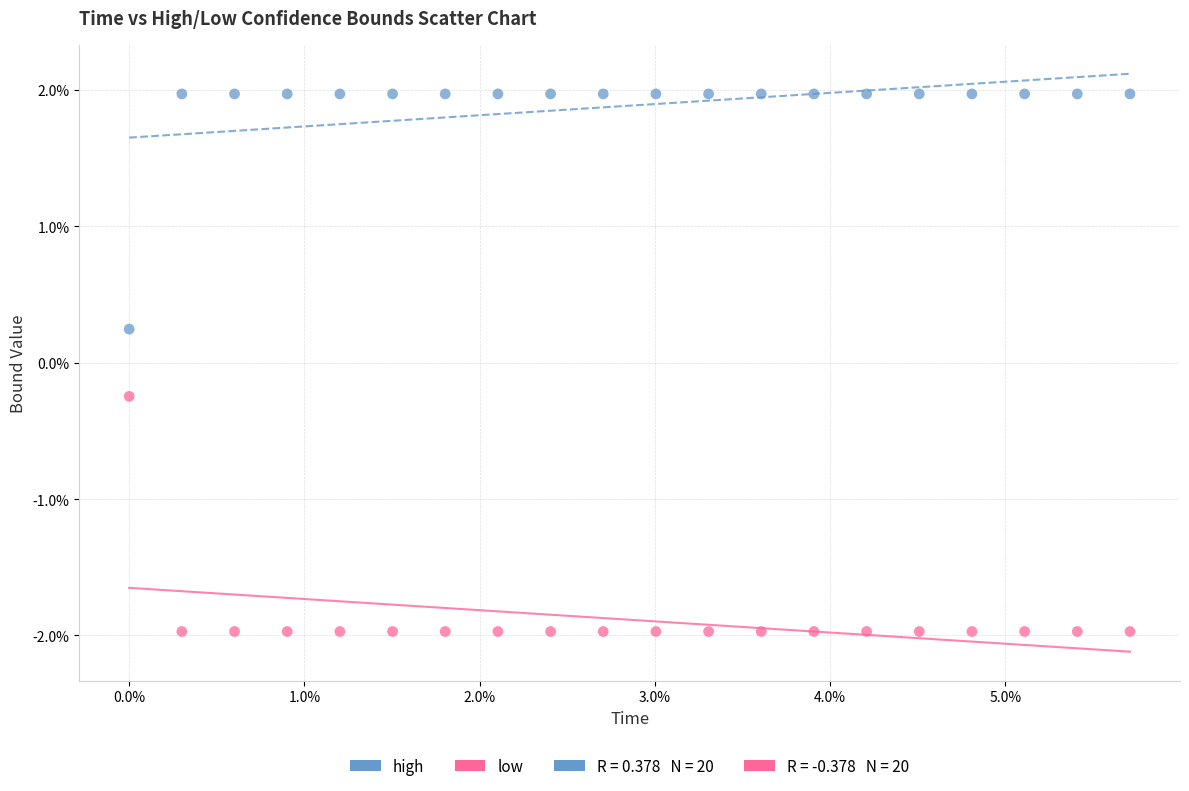

Which series contains the highest Y value?

high